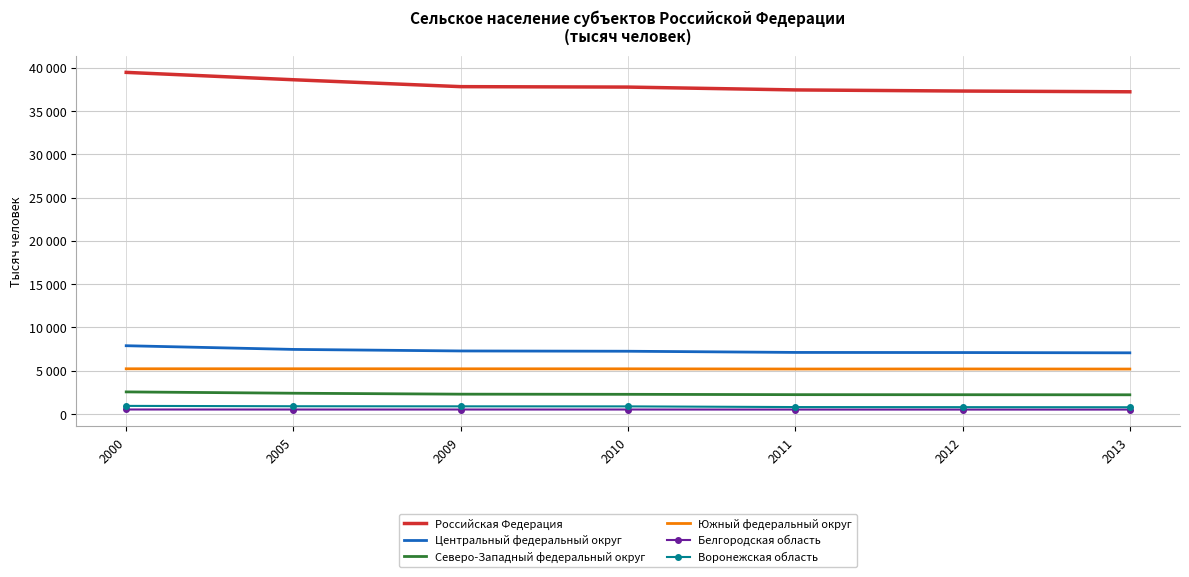

What are all the series names shown in the legend?

Российская Федерация, Центральный федеральный округ, Северо-Западный федеральный округ, Южный федеральный округ, Белгородская область, Воронежская область